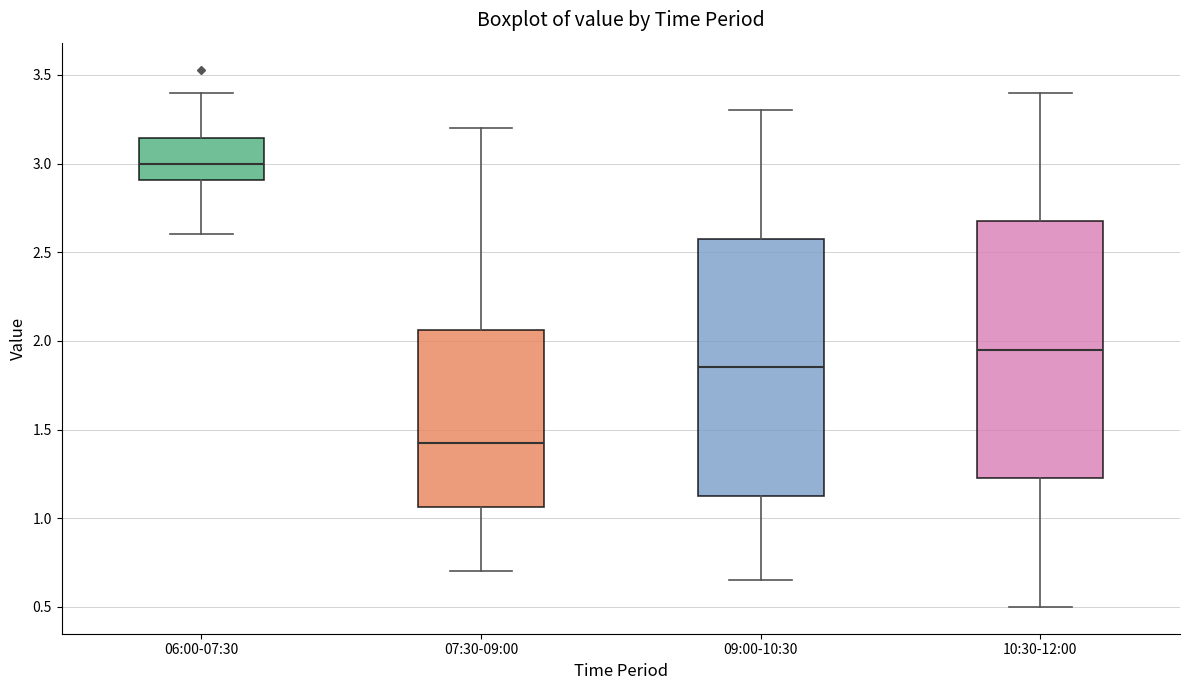

Where does the upper whisker of the box for 07:30-09:00 end on the y-axis? The values are not printed on the chart, so give them approximately, as read against the axis.

3.20